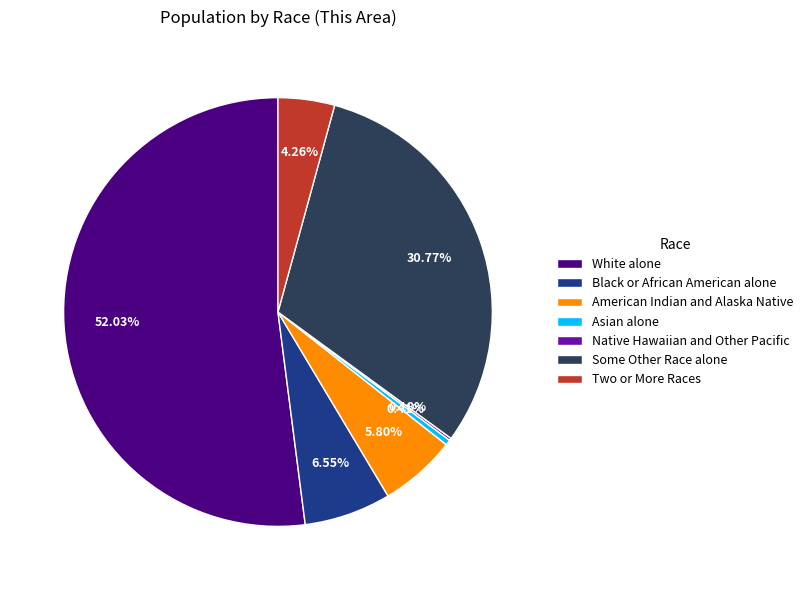

What portion of the pie excludes Two or More Races?

95.7%